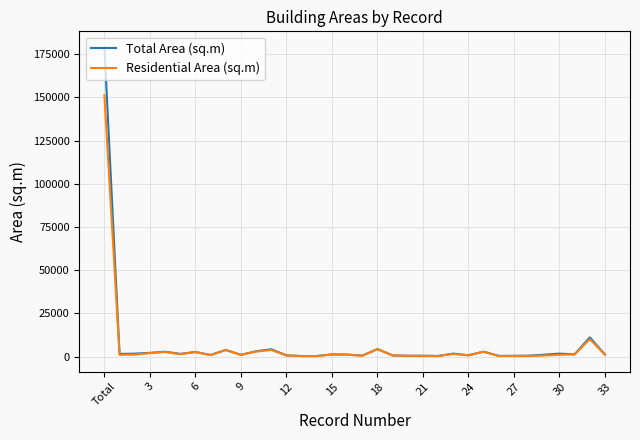

How many lines are shown in the chart?

2